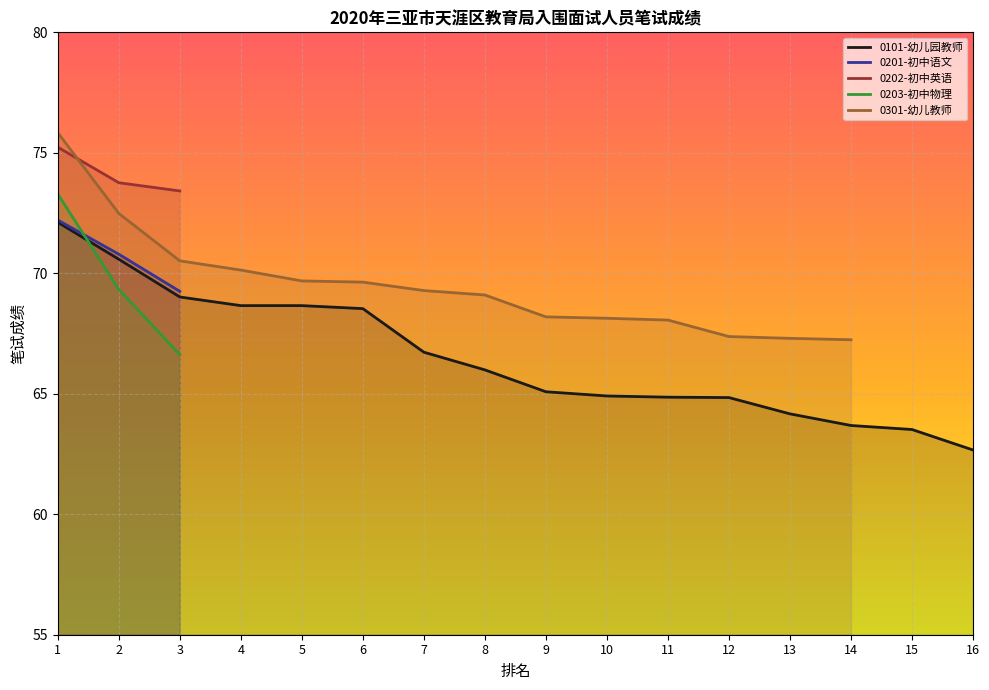

At which category is the sum across all series the highest?

1